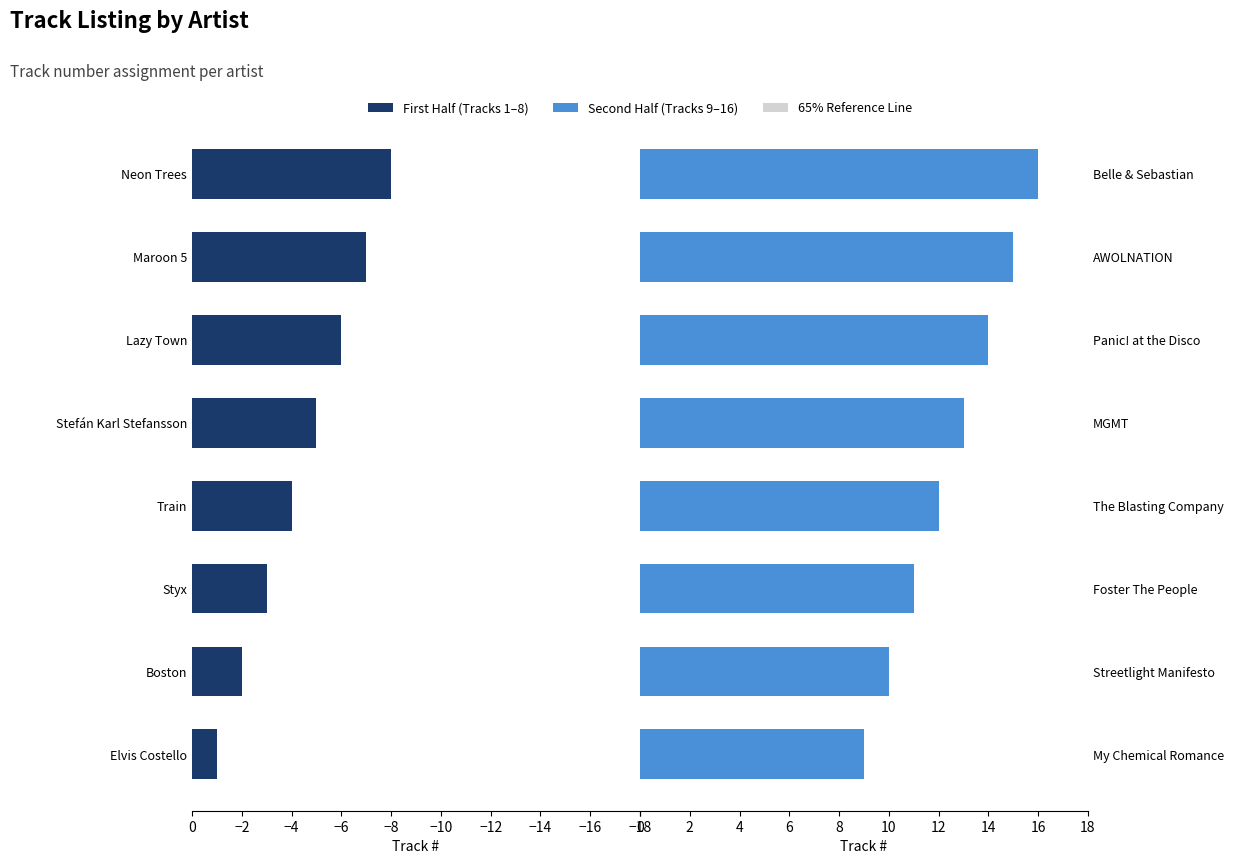

Rank the series by their maximum value, from highest to lowest.

Second Half, First Half